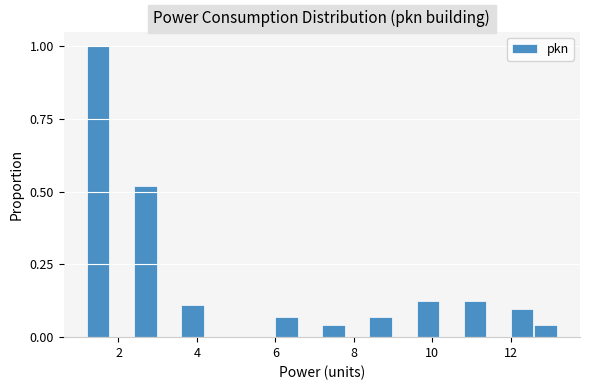

Read against the x-axis, roughly where is the centre of the tallest bar?

1.4